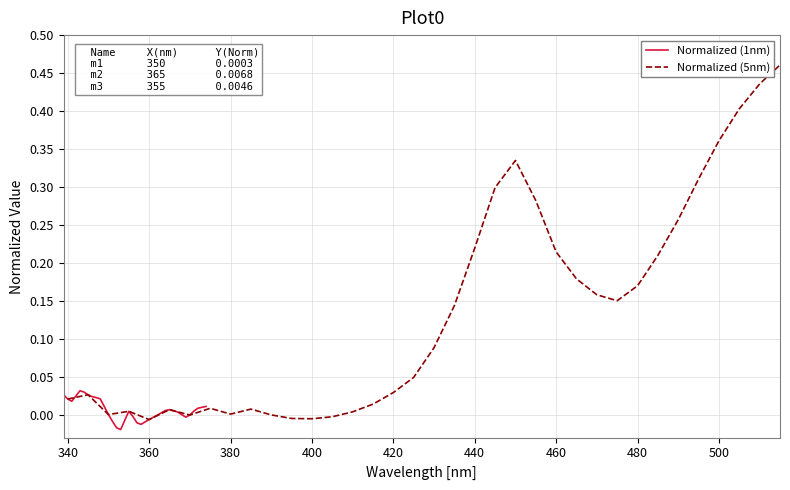

At which category does Normalized (5nm) reach its first local valley?

360